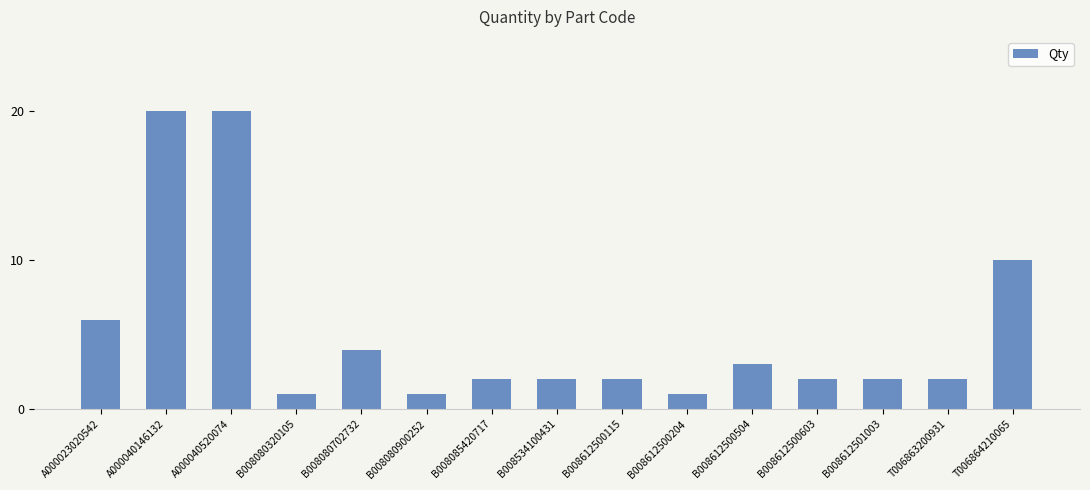

Reading left to right, list all the values displayed in this chart.

A000023020542=6	A000040146132=20	A000040520074=20	B008080320105=1	B008080702732=4	B008080900252=1	B008085420717=2	B008534100431=2	B008612500115=2	B008612500204=1	B008612500504=3	B008612500603=2	B008612501003=2	T006863200931=2	T006864210065=10